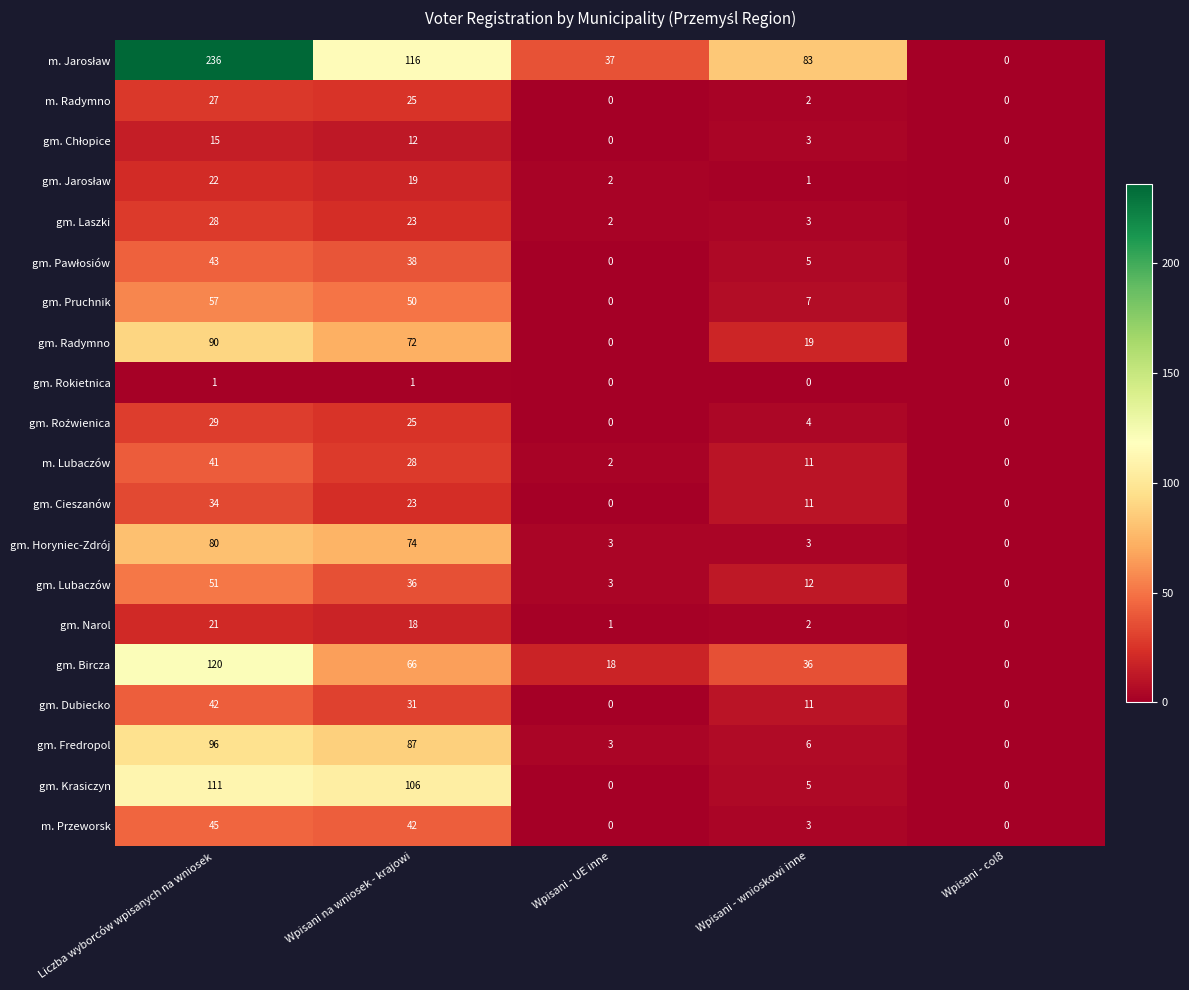

Which category has the highest value in the gm. Lubaczów series?

Liczba wyborców wpisanych na wniosek